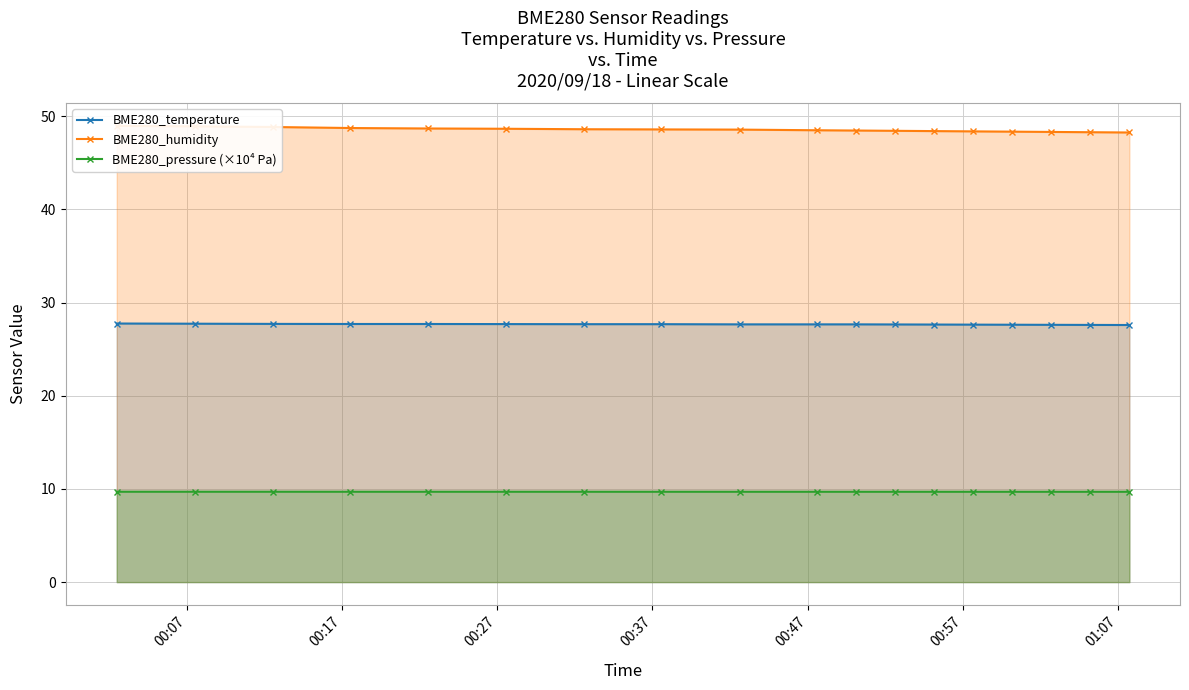

Reading right to left, transcribe all the data shown in this chart.

BME280_temperature: 27.6	27.6	27.6	27.6	27.6	27.6	27.6	27.7	27.7	27.7	27.7	27.7	27.7	27.7	27.7	27.7	27.7	27.8
BME280_humidity: 48.2	48.3	48.3	48.3	48.4	48.4	48.4	48.5	48.5	48.6	48.6	48.6	48.6	48.7	48.7	48.8	48.9	49.0
BME280_pressure (×10⁴ Pa): 9.7	9.7	9.7	9.7	9.7	9.7	9.7	9.7	9.7	9.7	9.7	9.7	9.7	9.7	9.7	9.7	9.7	9.7